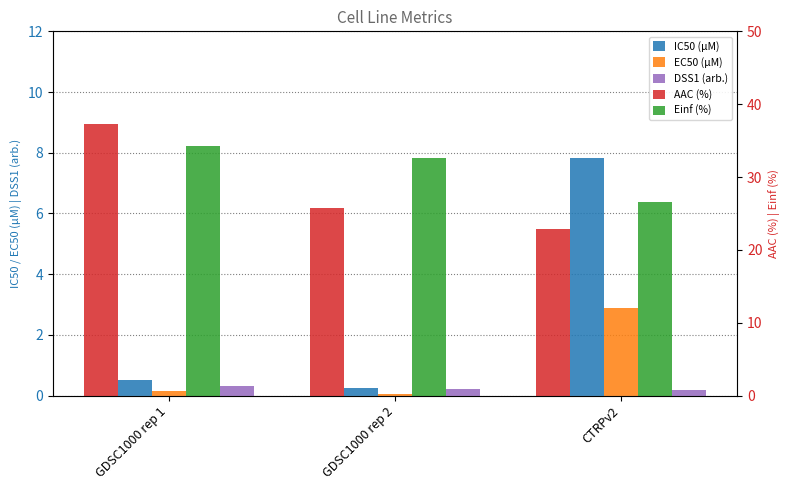

At which category is the sum across all series the highest?

GDSC1000 rep 1